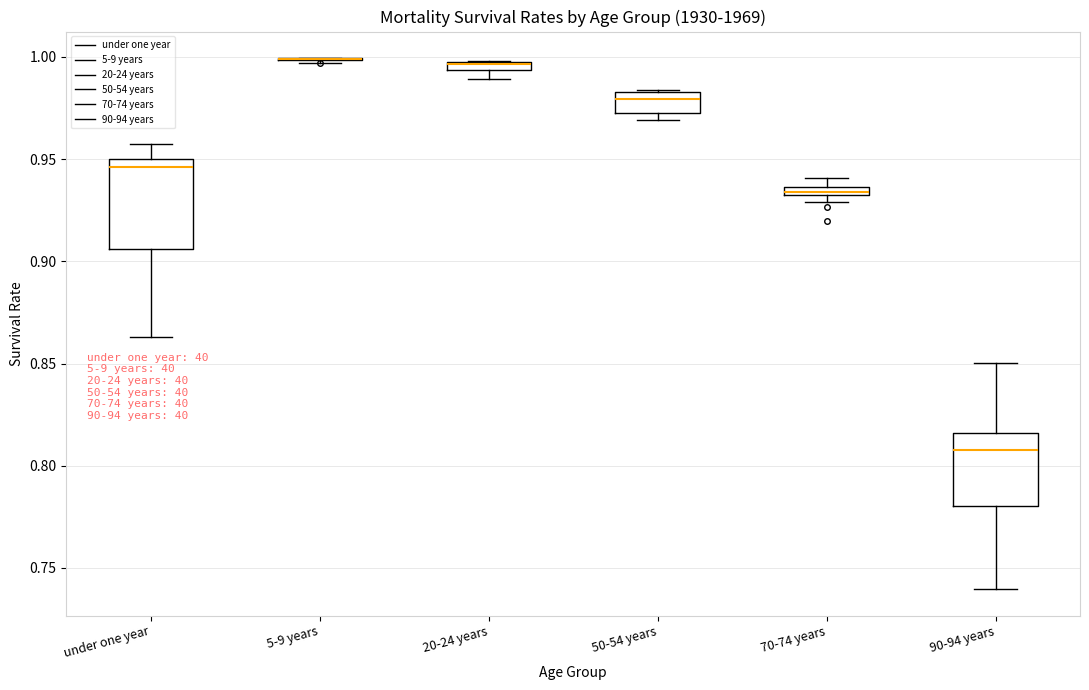

Which box is the tallest, from its lower edge to its upper edge?

under one year